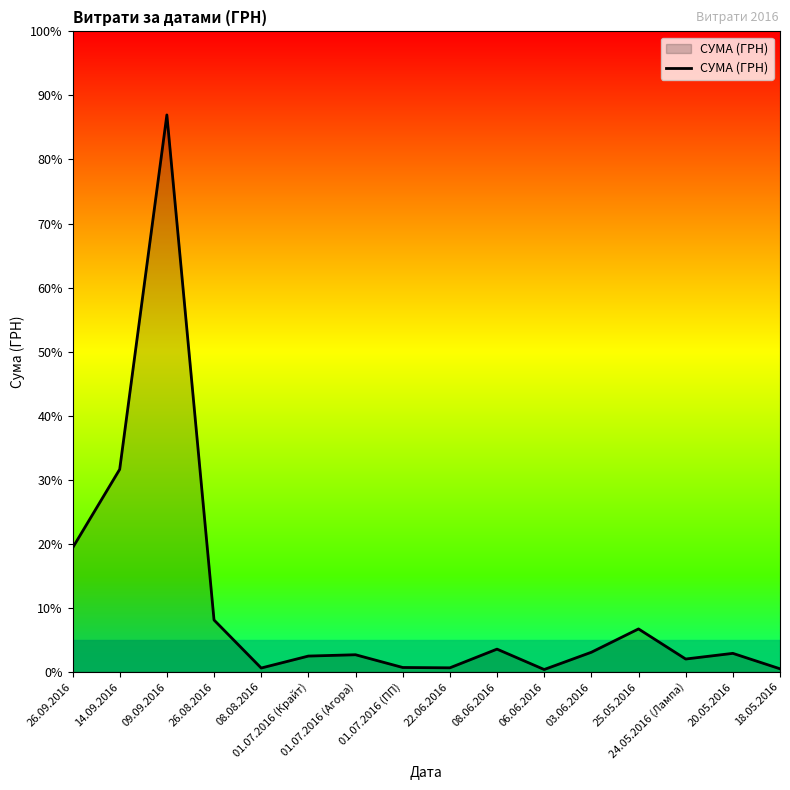

What is the minimum value shown in the chart?

186.0